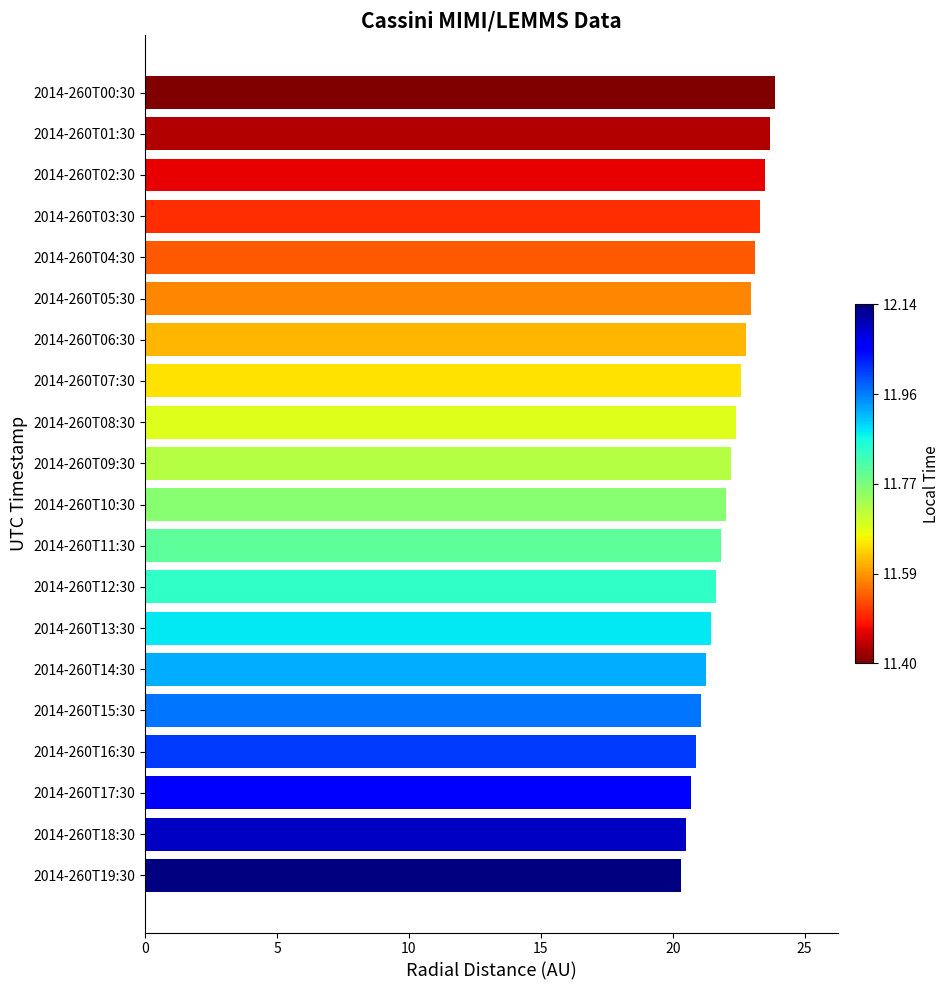

What is the sum of all values?

442.0